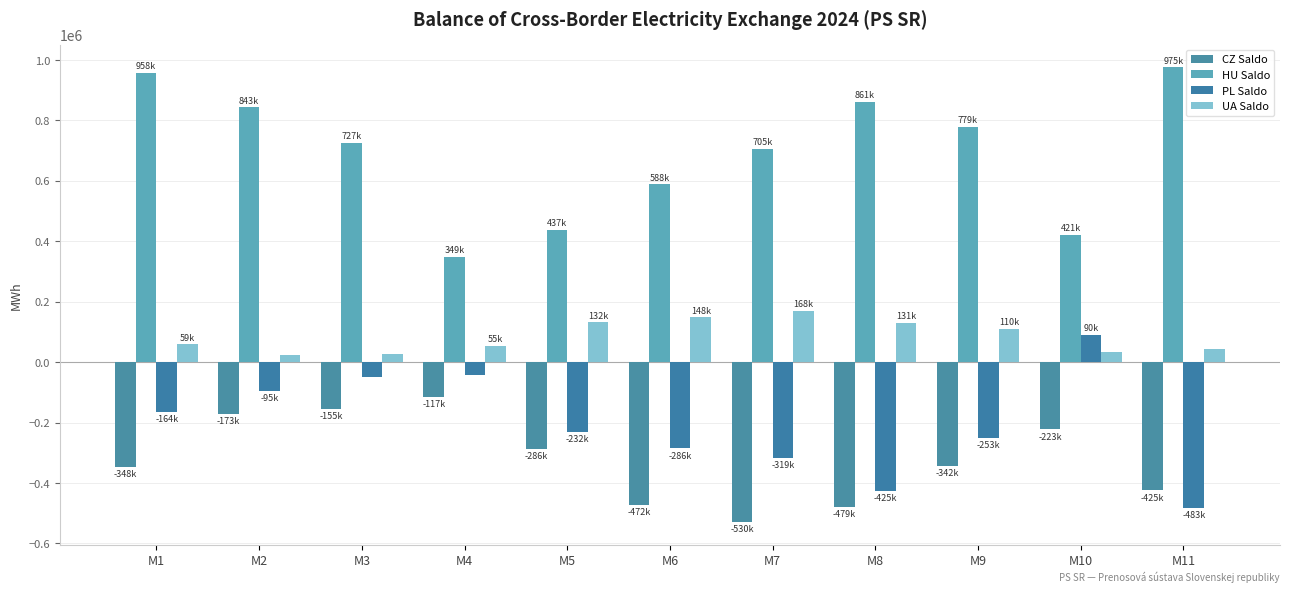

Are the bars horizontal?

No